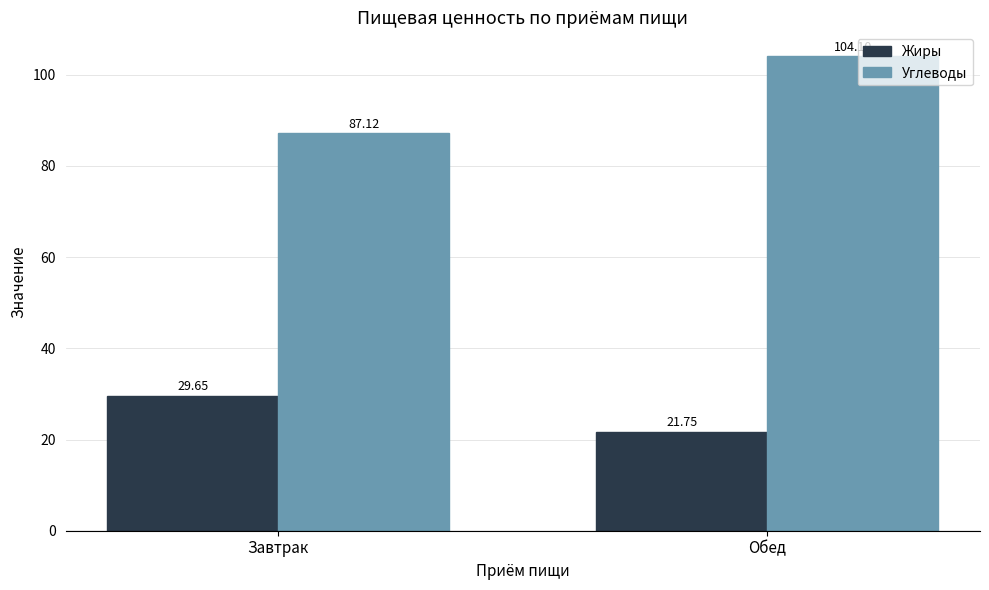

What are all the series names shown in the legend?

Жиры, Углеводы